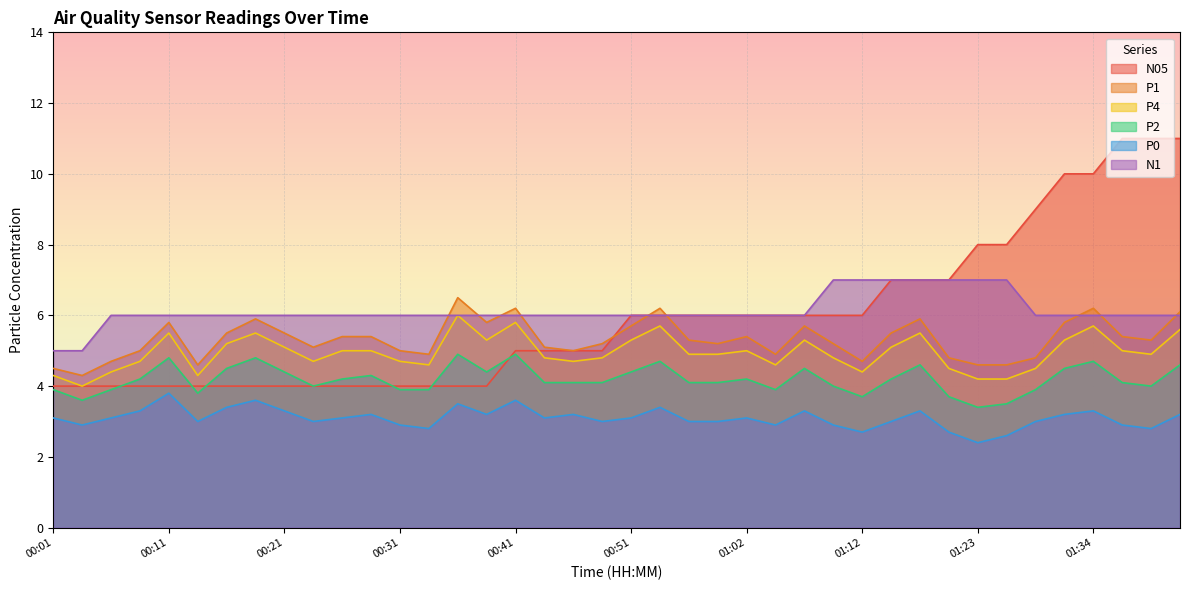

Rank the series at 01:28 from highest to lowest value.

N05, N1, P1, P4, P2, P0